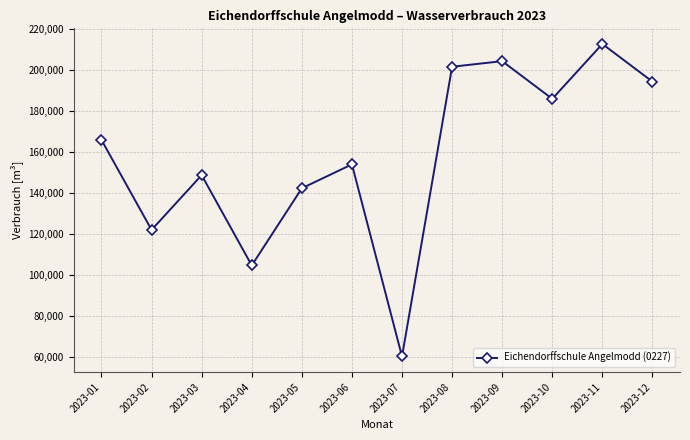

List the labels in order of value, largest first.

2023-11, 2023-09, 2023-08, 2023-12, 2023-10, 2023-01, 2023-06, 2023-03, 2023-05, 2023-02, 2023-04, 2023-07